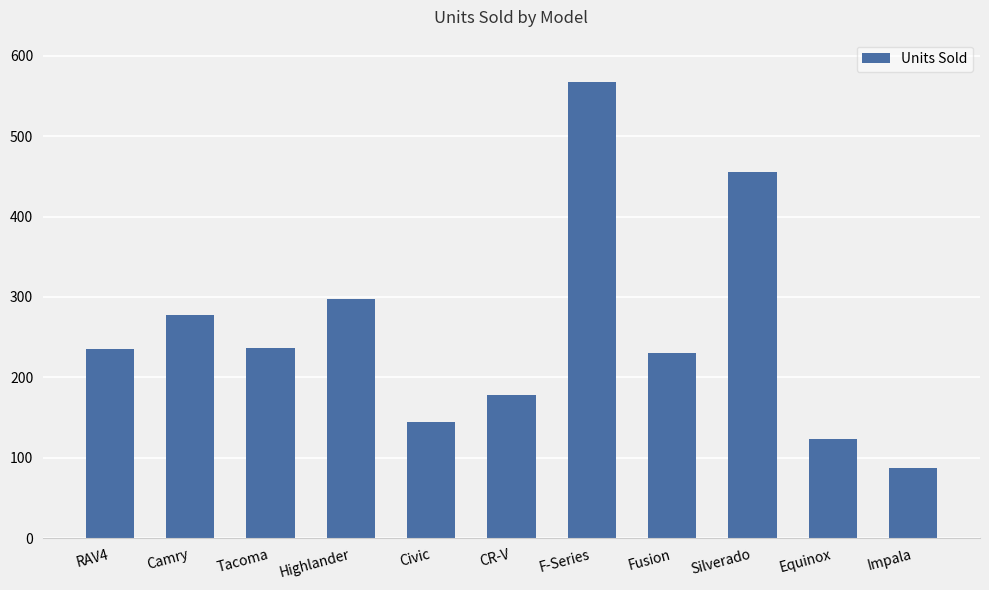

The chart shows a value of 236 at Tacoma. True or false?

True